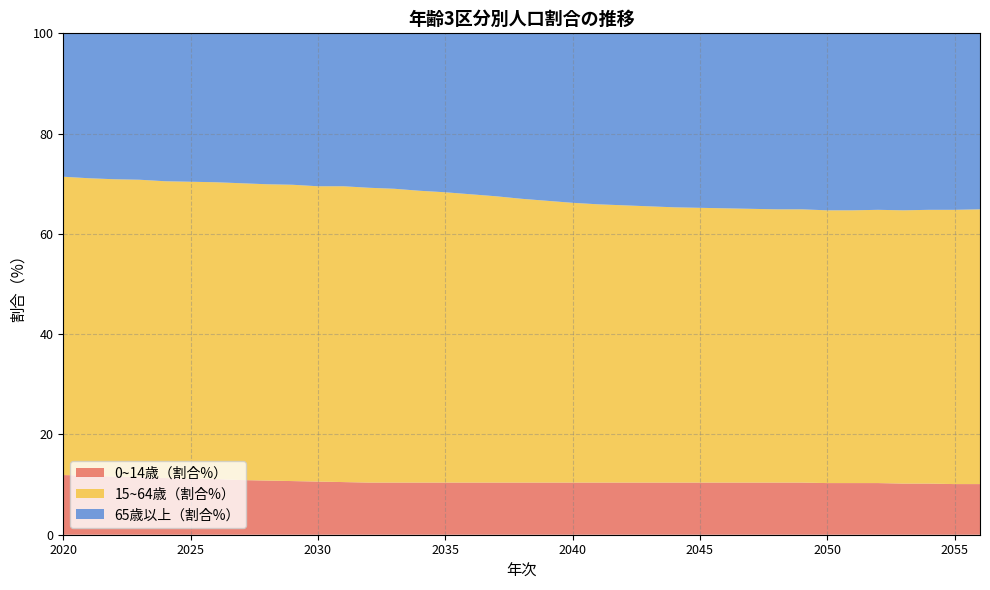

Reading left to right, extract all data points from this chart.

0~14歳（割合%）: 11.9	11.8	11.6	11.5	11.3	11.2	11.1	10.9	10.8	10.7	10.6	10.5	10.4	10.4	10.4	10.4	10.4	10.4	10.4	10.4	10.4	10.4	10.4	10.4	10.4	10.4	10.4	10.4	10.4	10.4	10.3	10.3	10.3	10.2	10.2	10.1	10.1
15~64歳（割合%）: 59.5	59.3	59.3	59.3	59.2	59.2	59.2	59.2	59.1	59.1	58.9	59.0	58.8	58.6	58.2	57.9	57.5	57.1	56.6	56.2	55.8	55.5	55.3	55.1	54.9	54.8	54.7	54.6	54.5	54.5	54.4	54.4	54.5	54.5	54.6	54.7	54.8
65歳以上（割合%）: 28.6	28.9	29.0	29.2	29.4	29.6	29.7	29.9	30.1	30.2	30.5	30.5	30.8	31.1	31.4	31.7	32.1	32.5	33.0	33.4	33.8	34.1	34.3	34.5	34.6	34.8	34.9	35.0	35.1	35.2	35.2	35.2	35.3	35.3	35.2	35.2	35.1